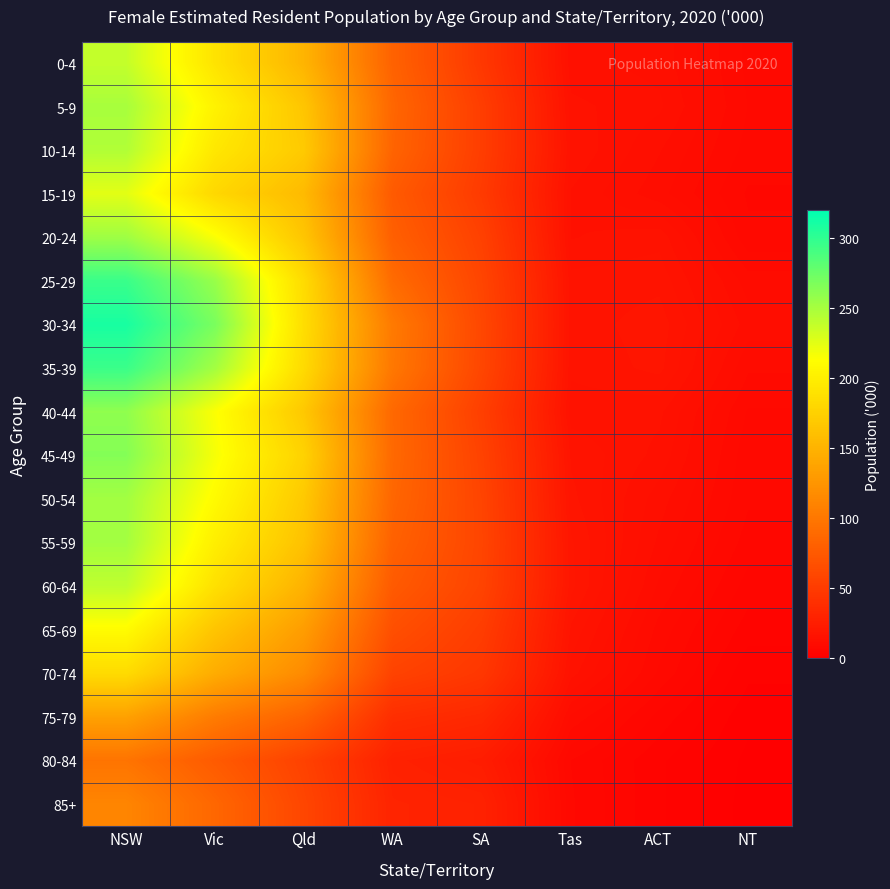

At how many categories does at least one series exceed 307?

1